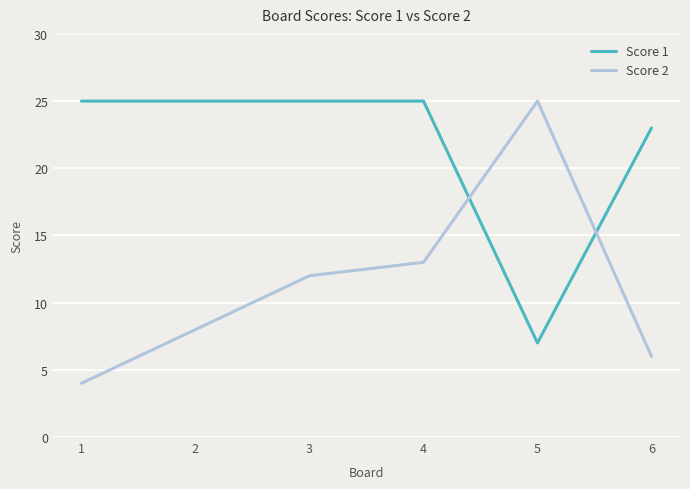

What is the lowest value of the Score 1 series?

7